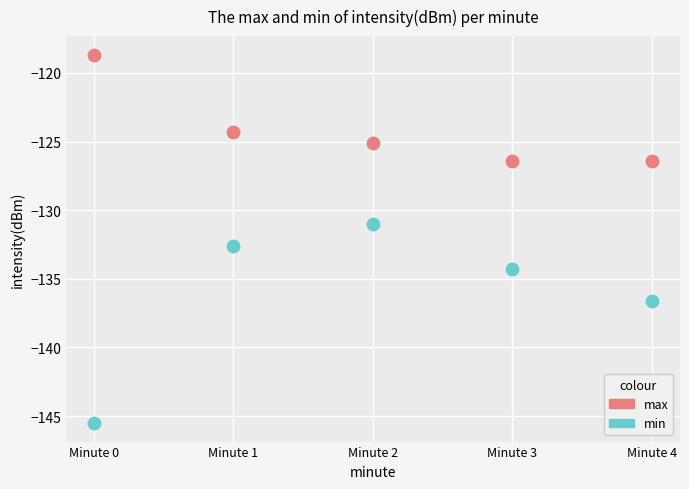

What are all the series names shown in the legend?

max, min